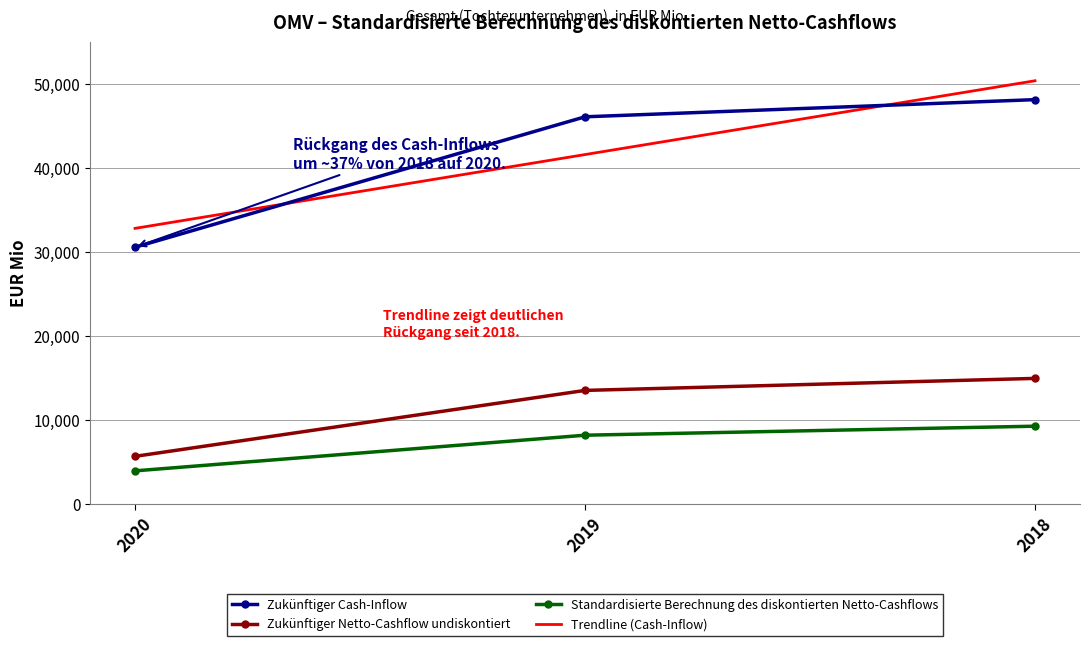

Rank the series by their maximum value, from lowest to highest.

Standardisierte Berechnung des diskontierten Netto-Cashflows, Zukünftiger Netto-Cashflow undiskontiert, Zukünftiger Cash-Inflow